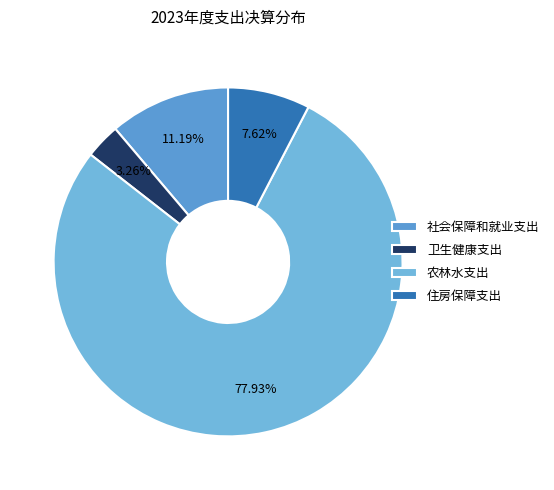

To the nearest percent, what percentage of the pie is 住房保障支出?

8%